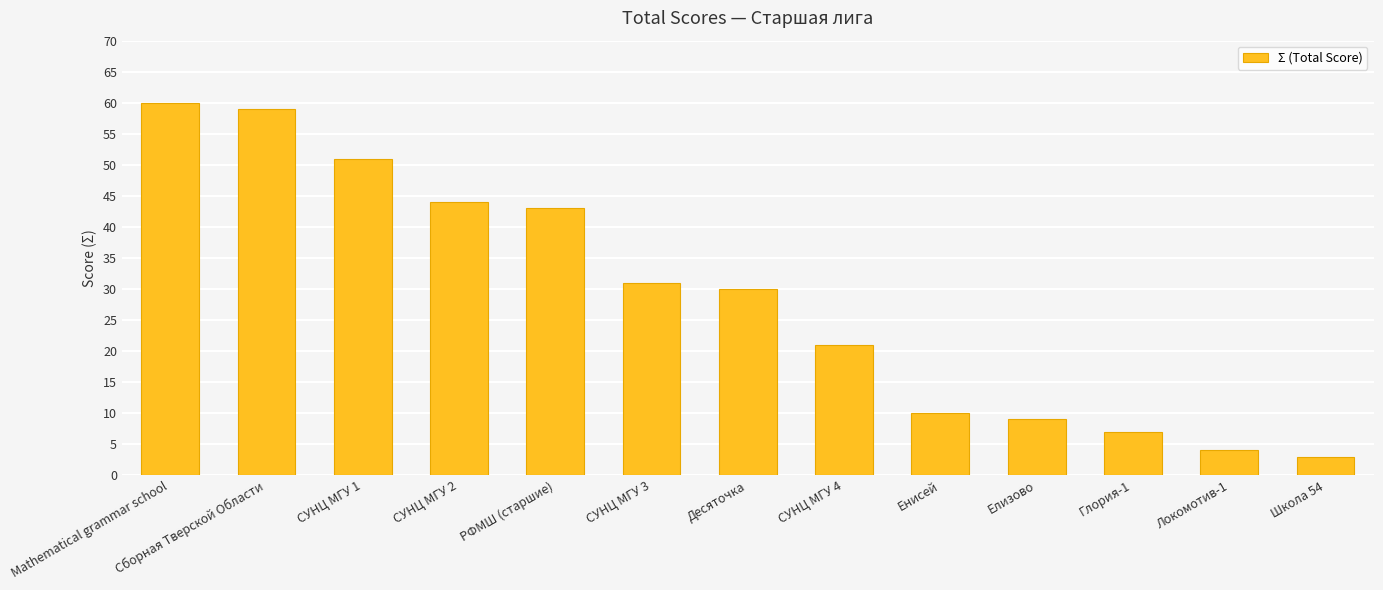

At which label is the value closest to 31?

СУНЦ МГУ 3